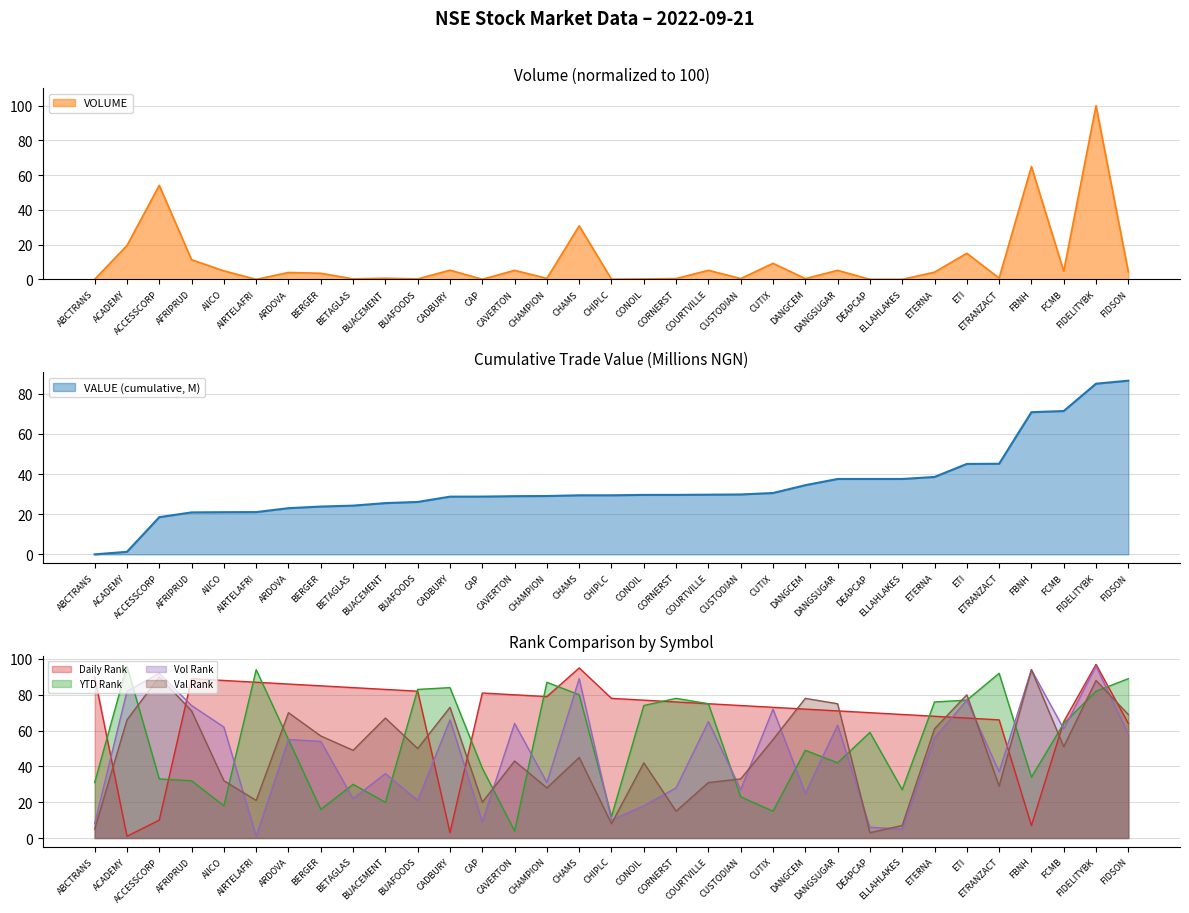

Rank the categories by DAILY_RANK value from lowest to highest.

ACADEMY, CADBURY, FBNH, ACCESSCORP, FIDSON, FCMB, ETRANZACT, ETI, ETERNA, ELLAHLAKES, DEAPCAP, DANGSUGAR, DANGCEM, CUTIX, CUSTODIAN, COURTVILLE, CORNERST, CONOIL, CHIPLC, CHAMPION, CAVERTON, CAP, BUAFOODS, BUACEMENT, BETAGLAS, BERGER, ARDOVA, AIRTELAFRI, AIICO, AFRIPRUD, ABCTRANS, CHAMS, FIDELITYBK